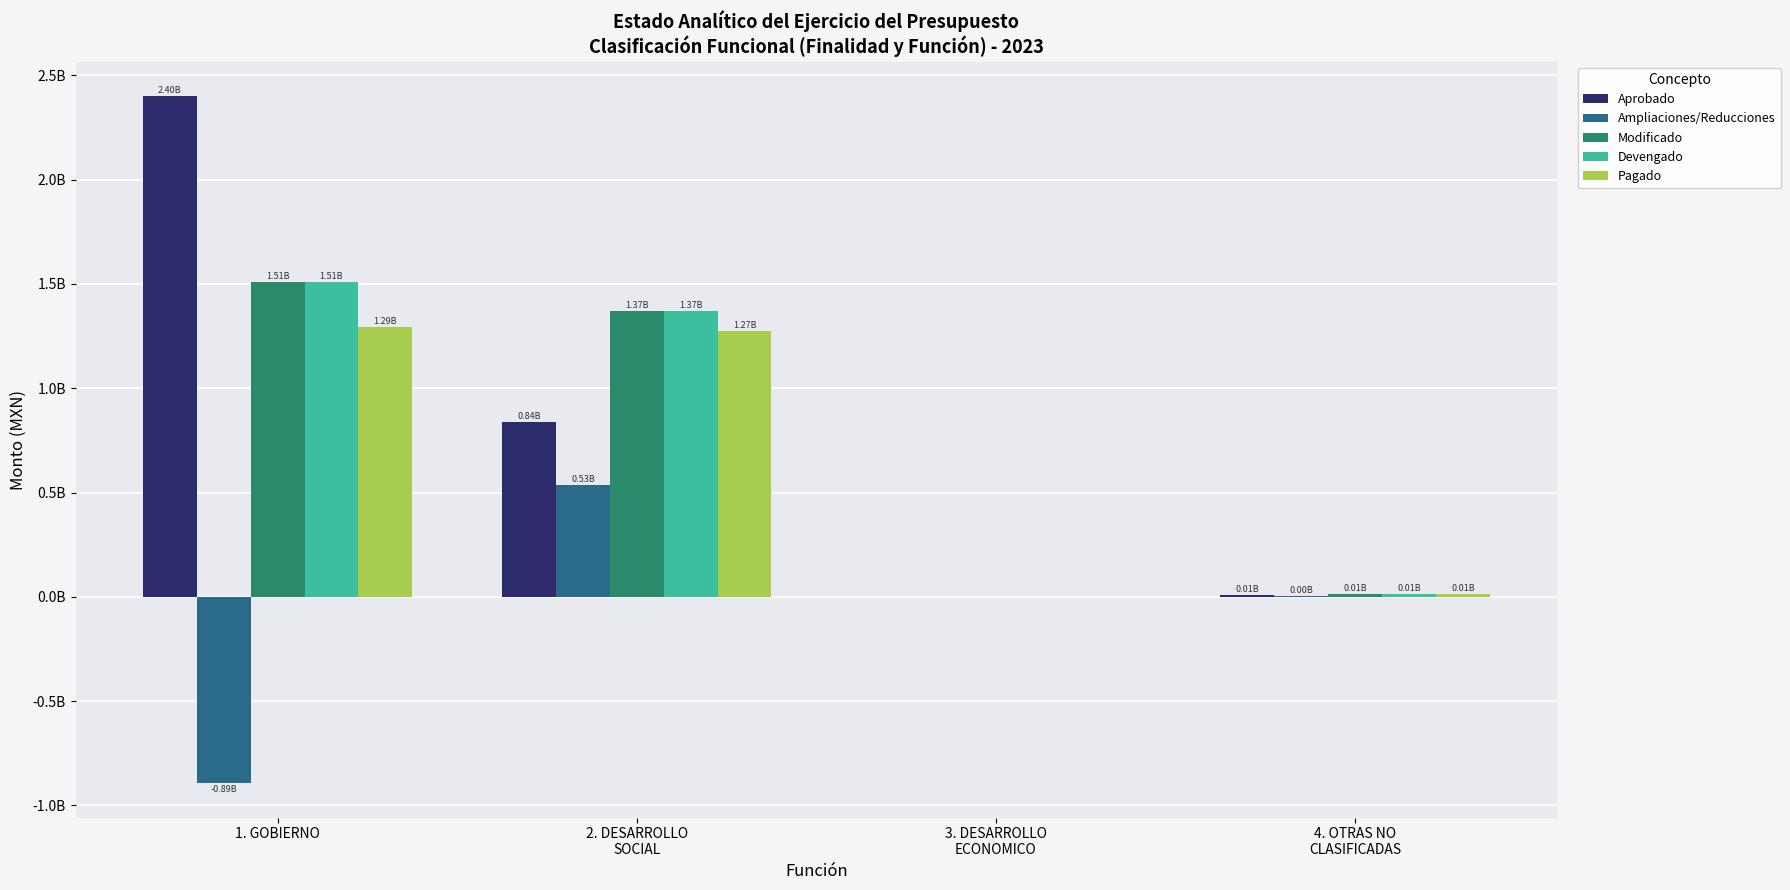

Are the bars horizontal?

No